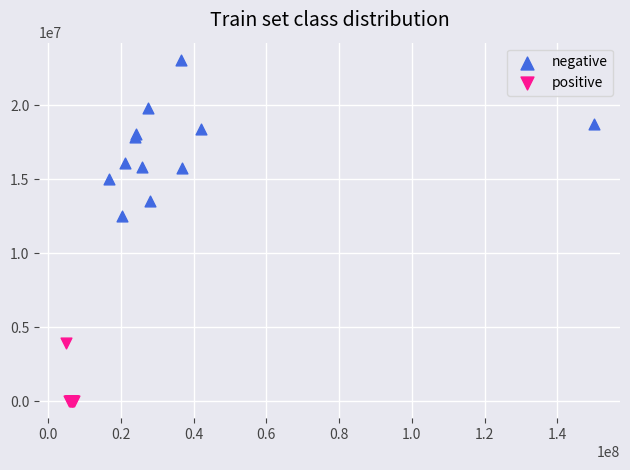

Which series contains the lowest Y value?

positive